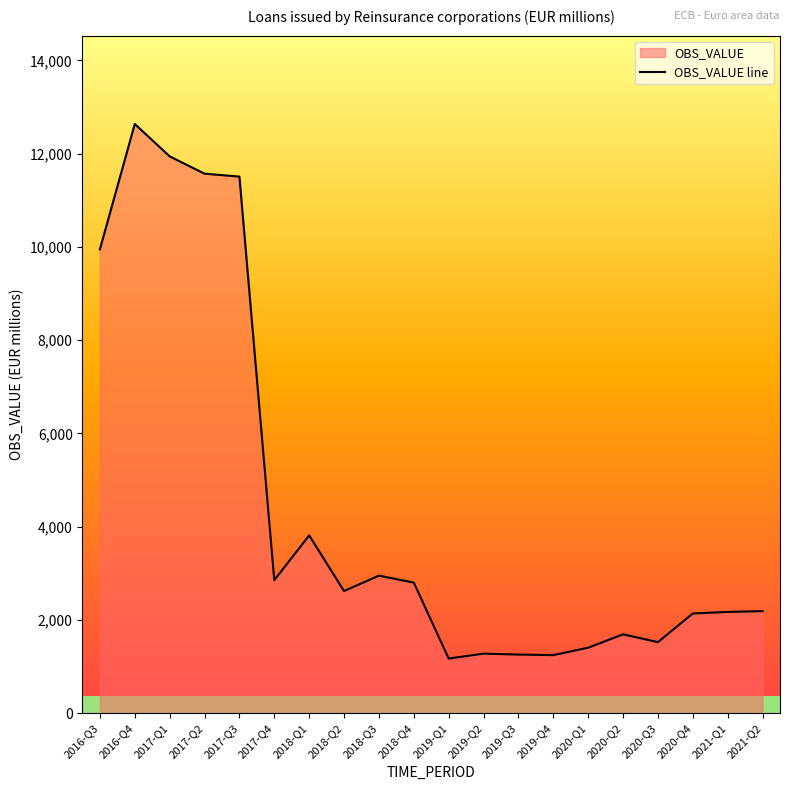

How many lines are shown in the chart?

1